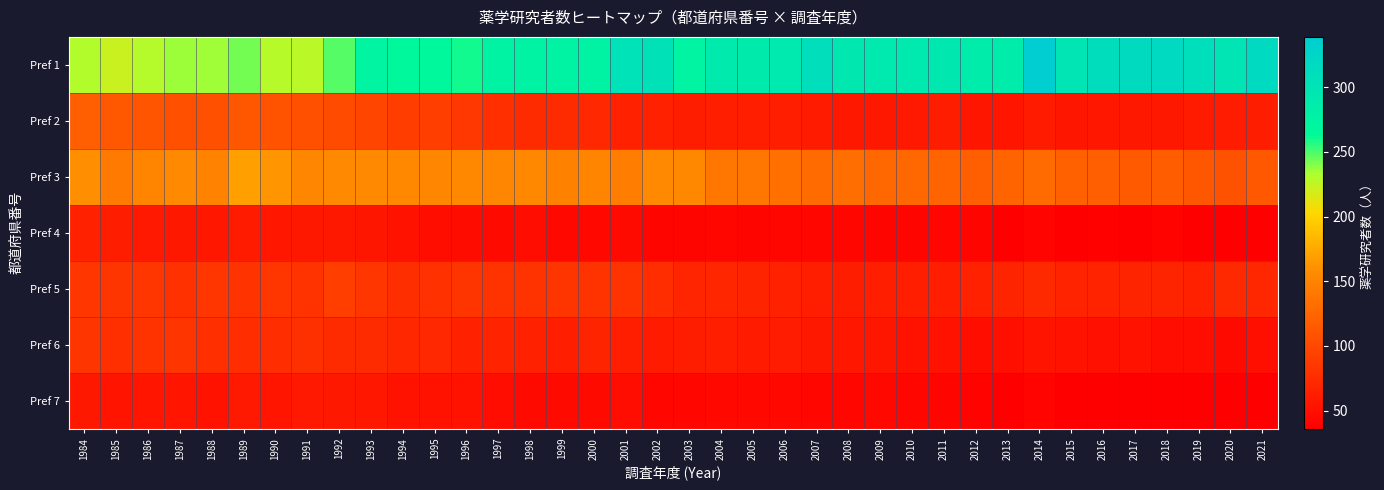

What is the spread (max minus min) of values at 1993?

217